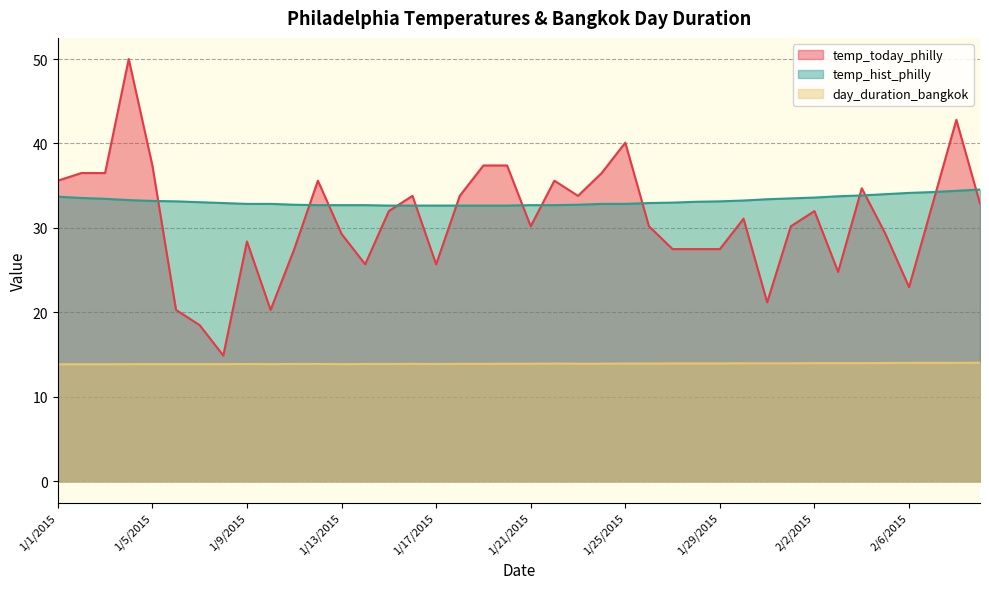

What is the highest value of the day_duration_bangkok series?

14.1